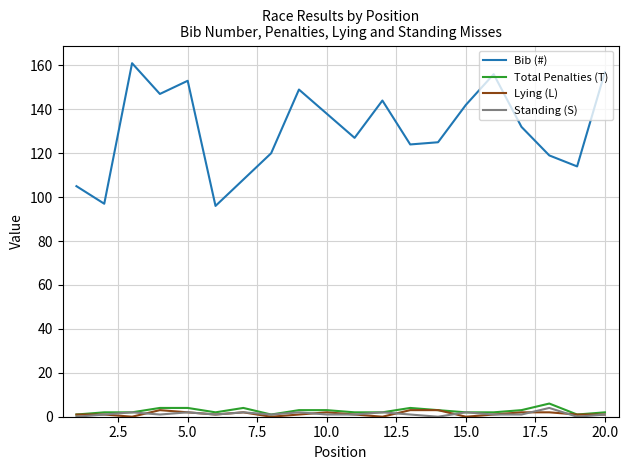

What are all the series names shown in the legend?

Bib (#), Total Penalties (T), Lying (L), Standing (S)